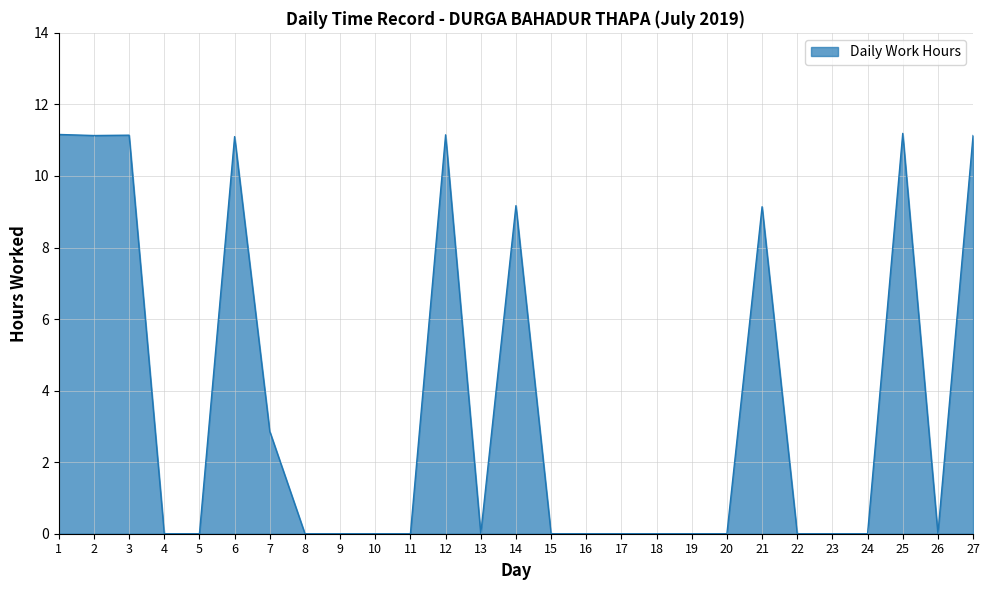

At which label is the value closest to 5?

7